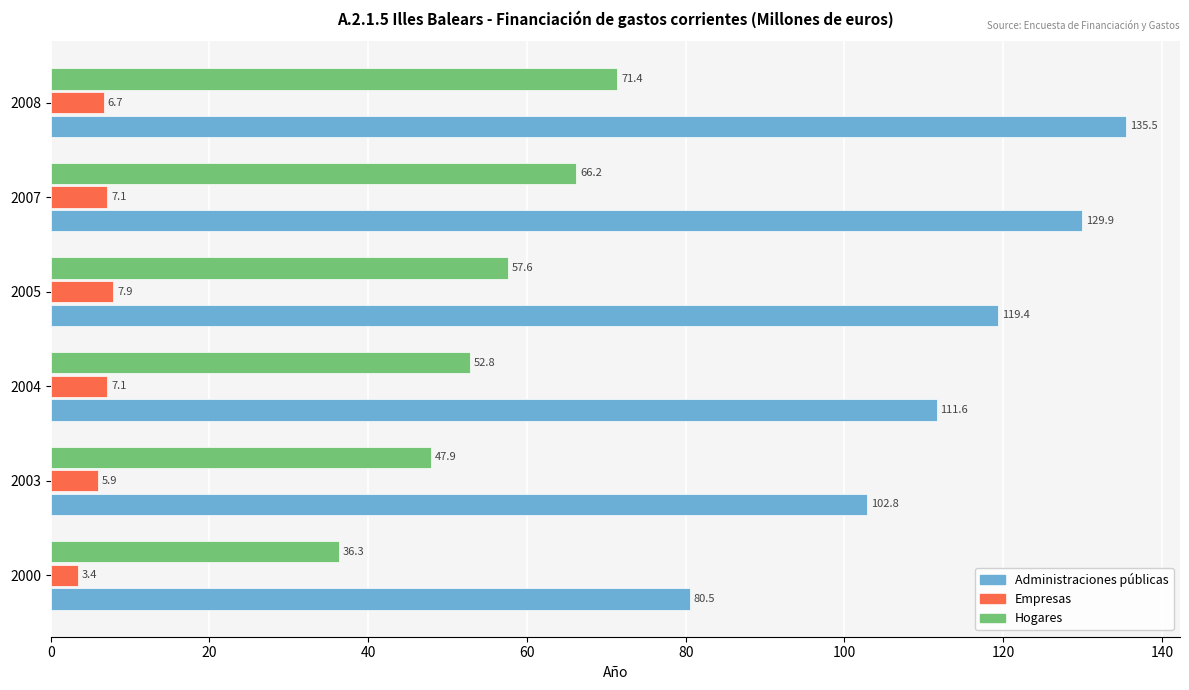

What is the sum of all Hogares values?

332.2